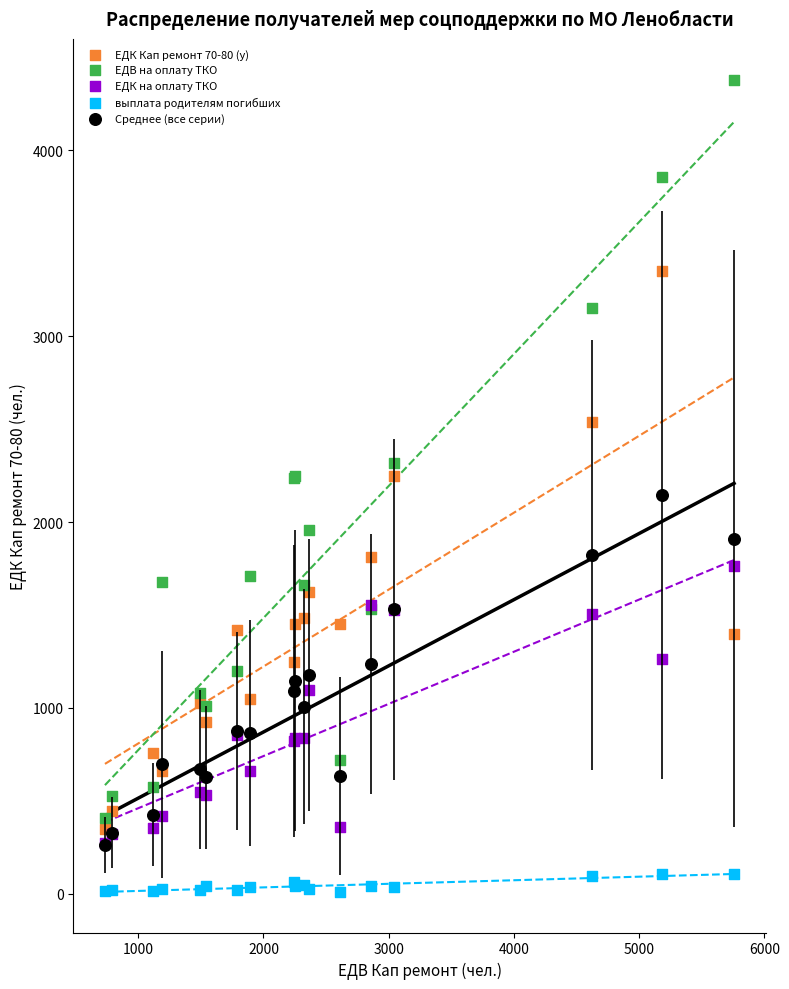

In the ЕДВ на оплату ТКО series, what Y value is closest to 2394?

2316.0